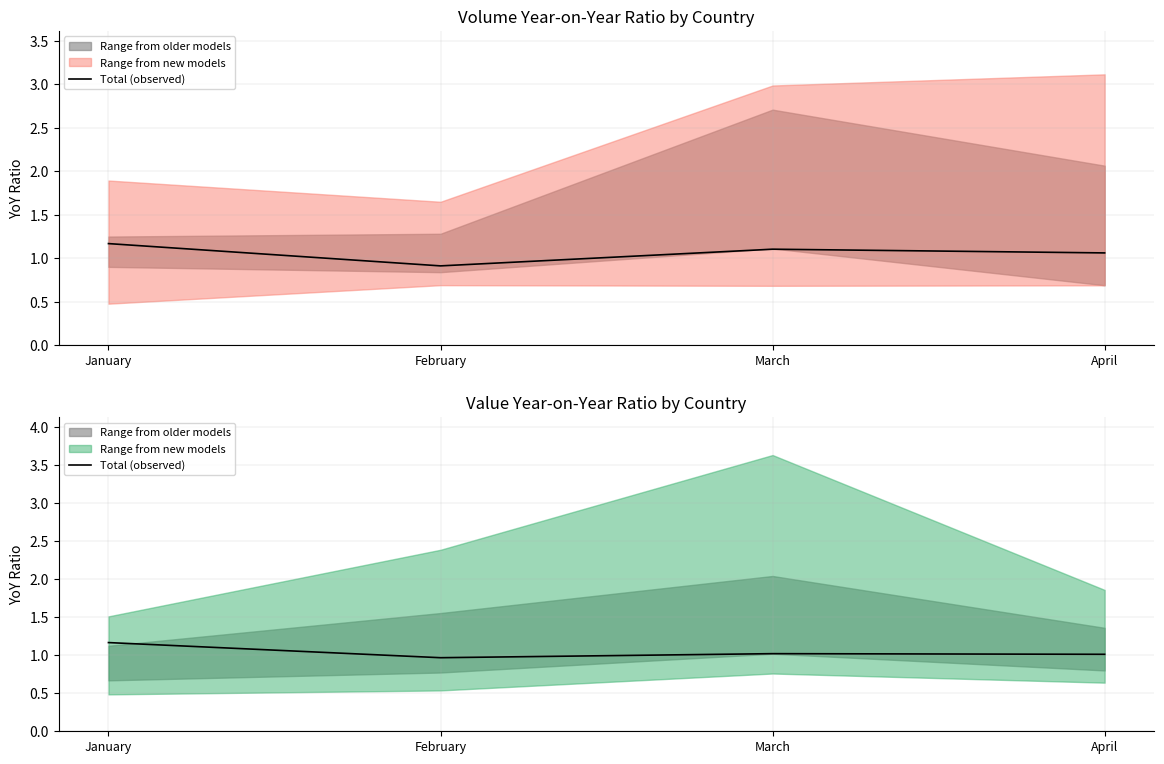

Does the chart have visible grid lines?

Yes